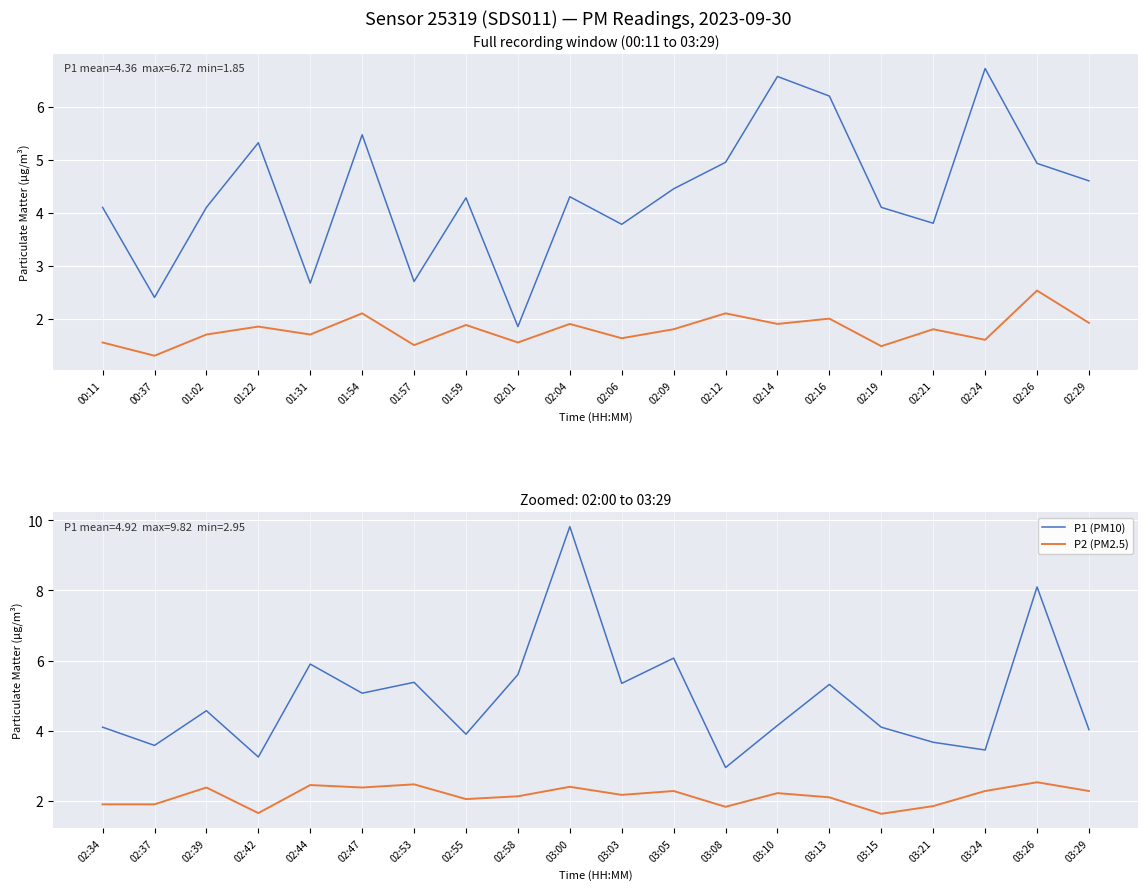

How many data points in P1 (PM10) are above 4?

14